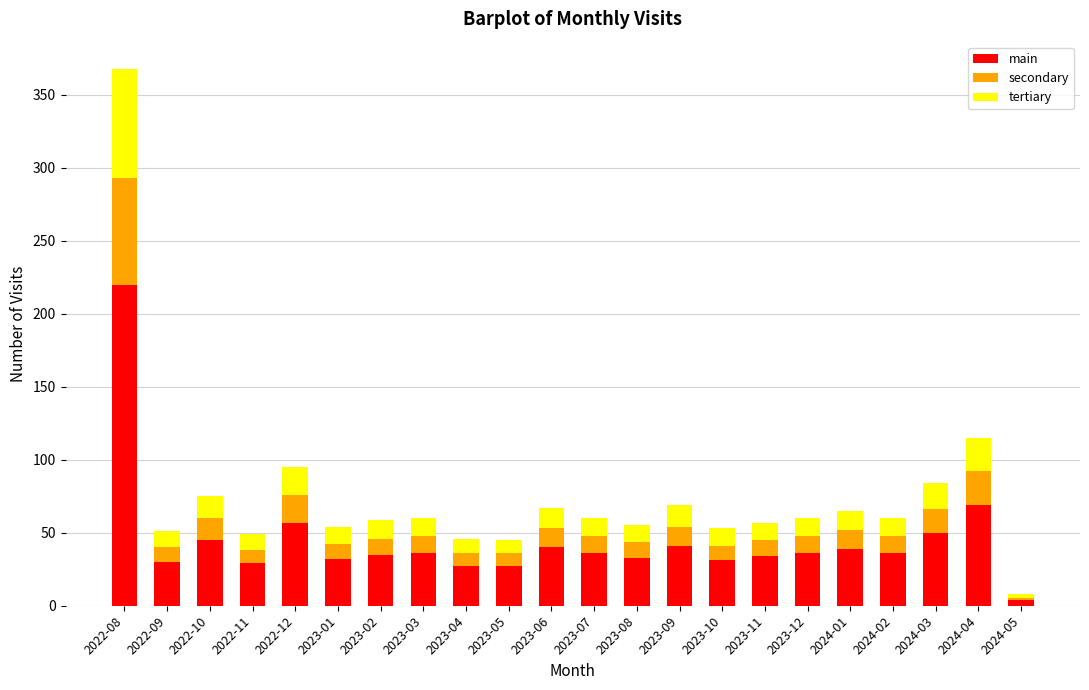

The main series shows 49 at 2023-11. True or false?

False